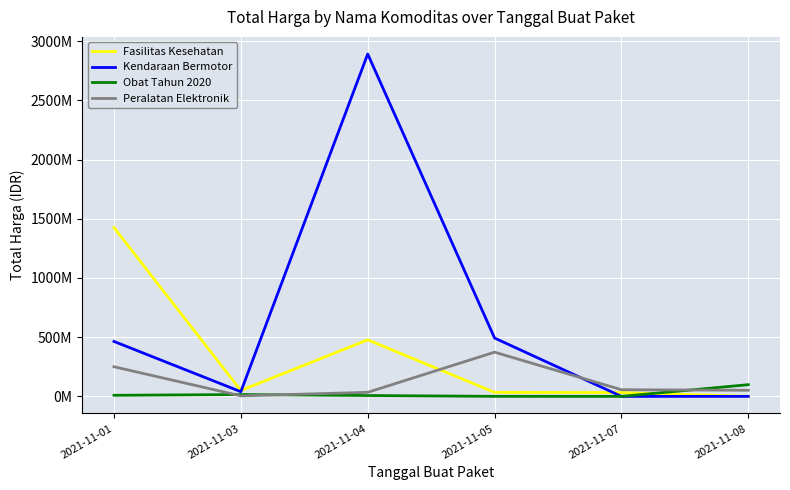

What is the difference between the Fasilitas Kesehatan values at 2021-11-03 and 2021-11-05?

15730040